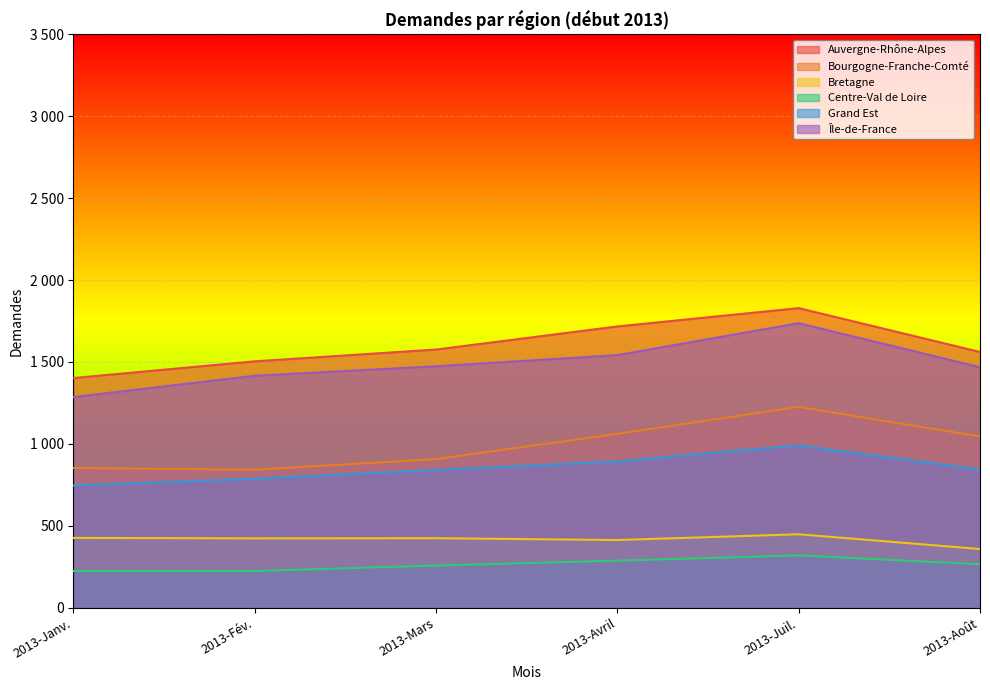

True or false: Île-de-France and Bourgogne-Franche-Comté intersect in this chart.

False